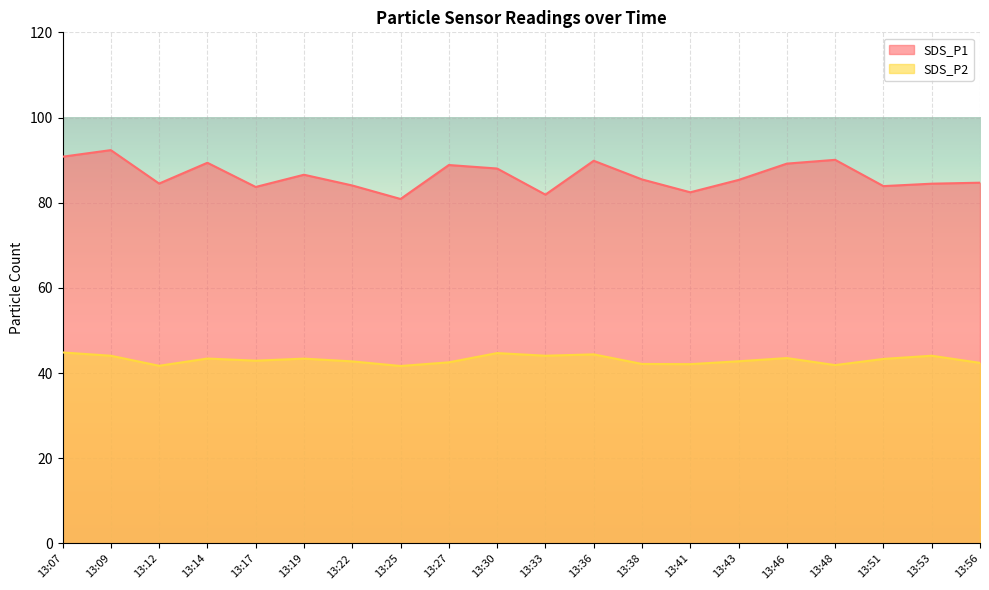

Which series changed the most between 13:17 and 13:41?

SDS_P1